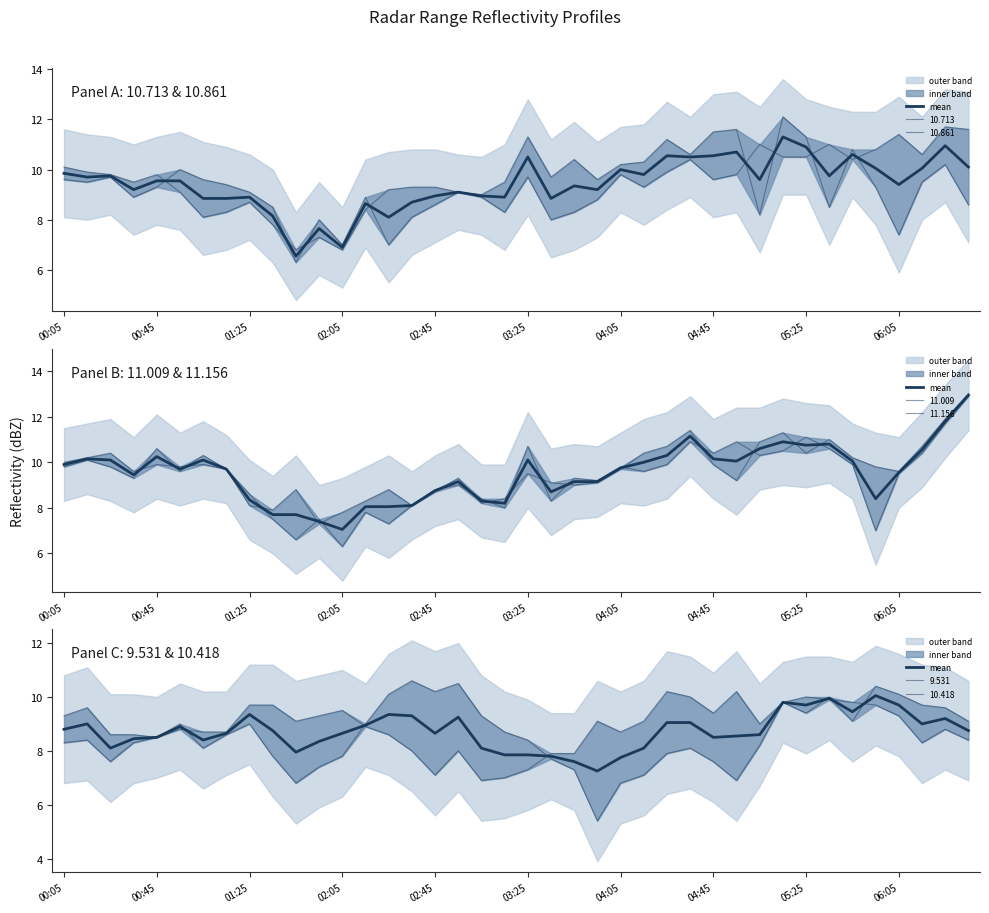

What is the minimum value shown in the chart?

7.2